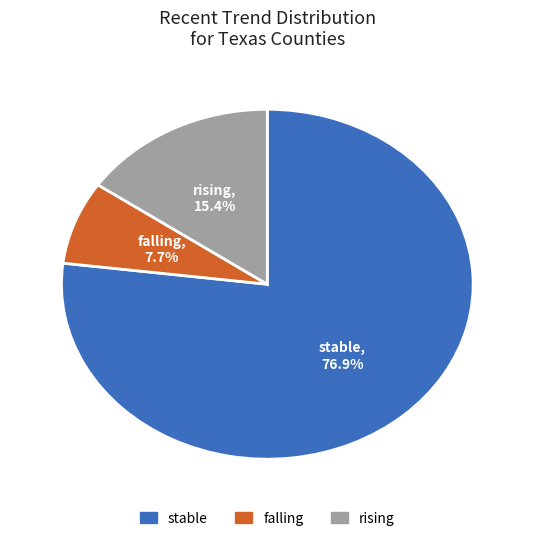

To the nearest percent, what is the combined percentage of falling and rising?

23%